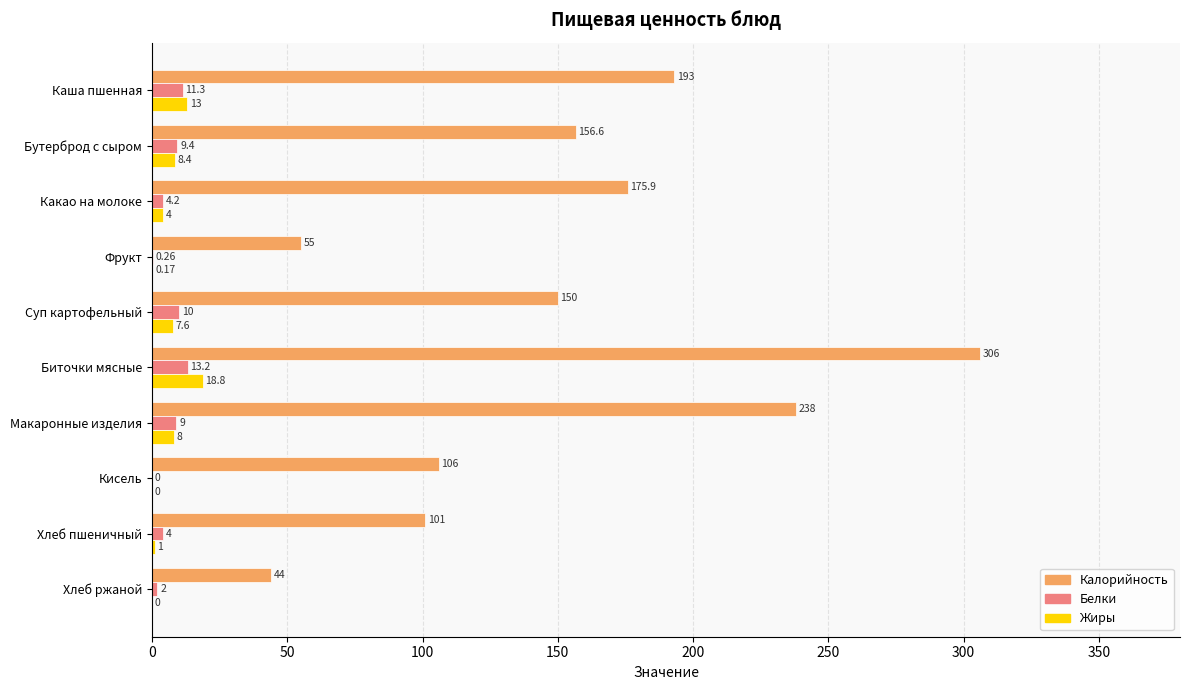

Where is Калорийность nearest to the value 175?

Какао на молоке